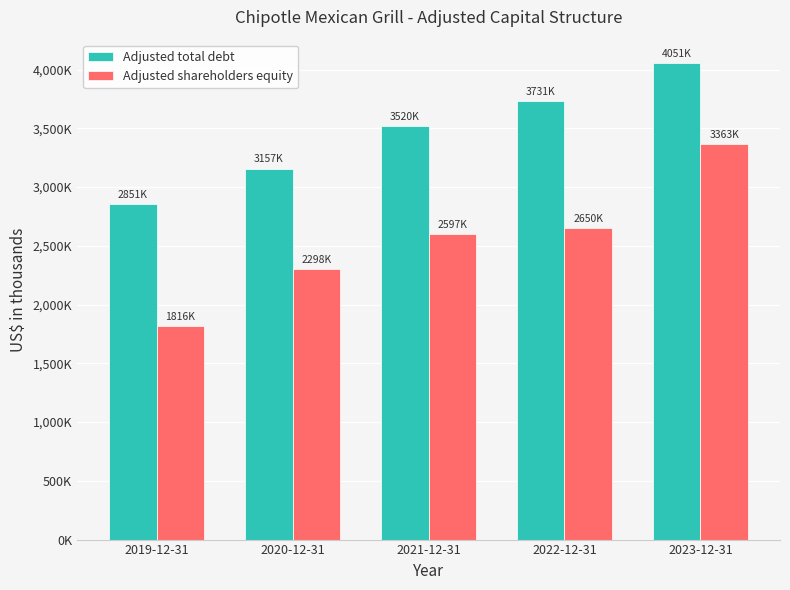

What are all the series names shown in the legend?

Adjusted total debt, Adjusted shareholders equity